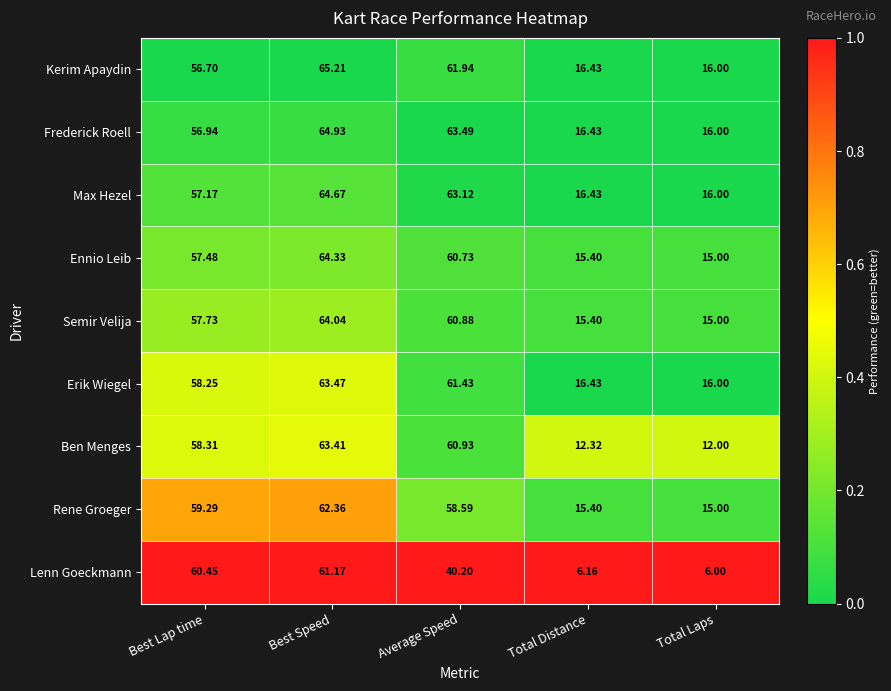

Between Best Lap time and Best Speed, which series saw the biggest shift?

Kerim Apaydin